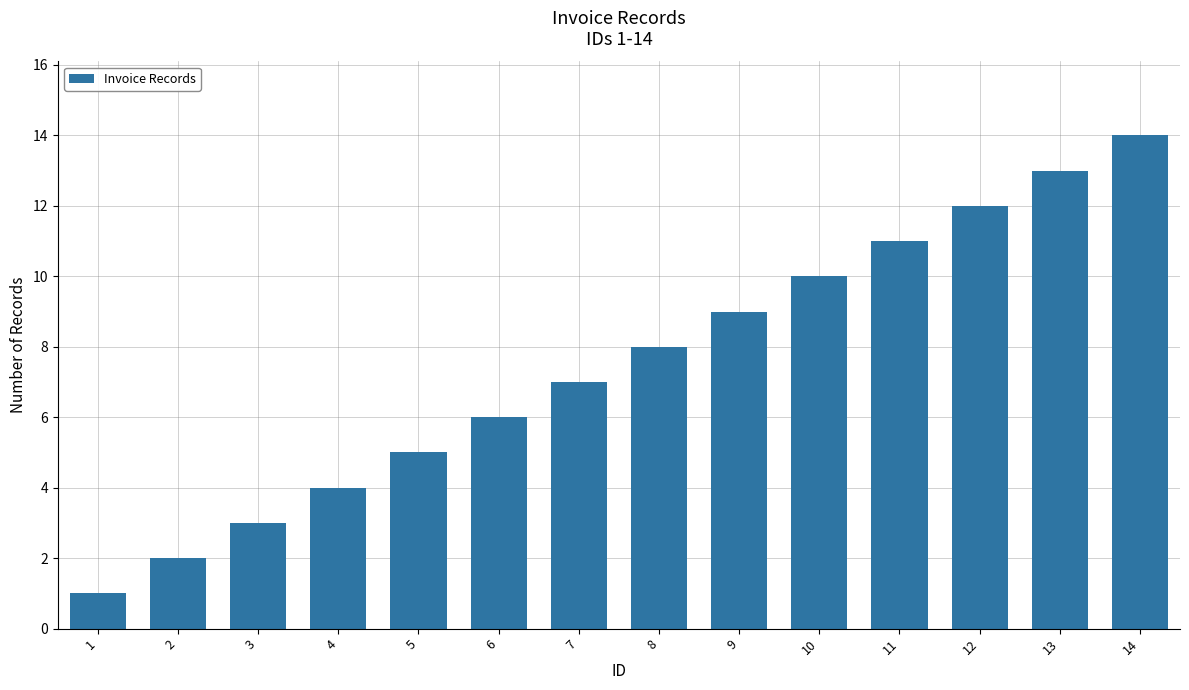

Rank the categories by value from lowest to highest.

1, 2, 3, 4, 5, 6, 7, 8, 9, 10, 11, 12, 13, 14